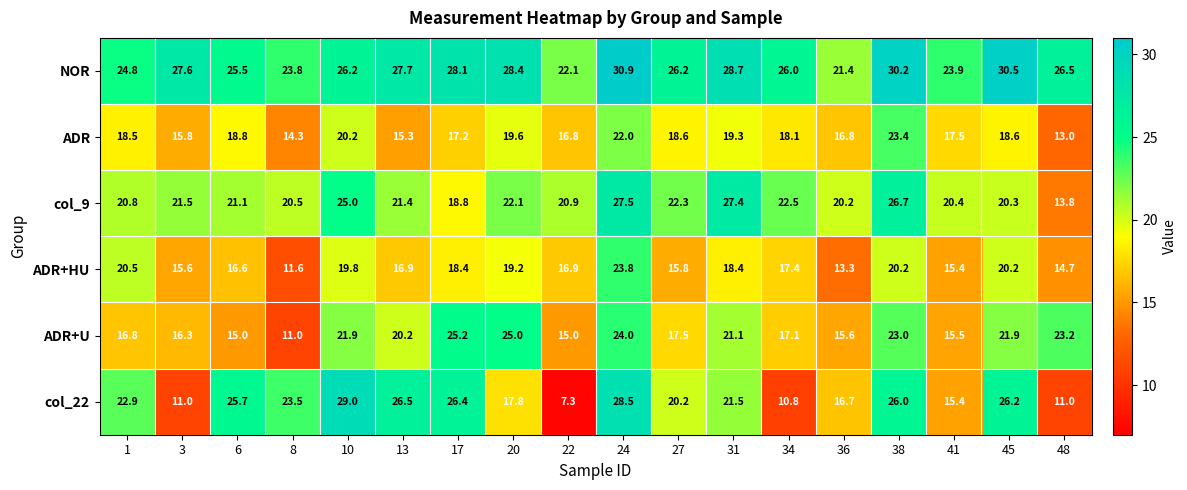

The ADR+U series shows 18.6 at 8. True or false?

False